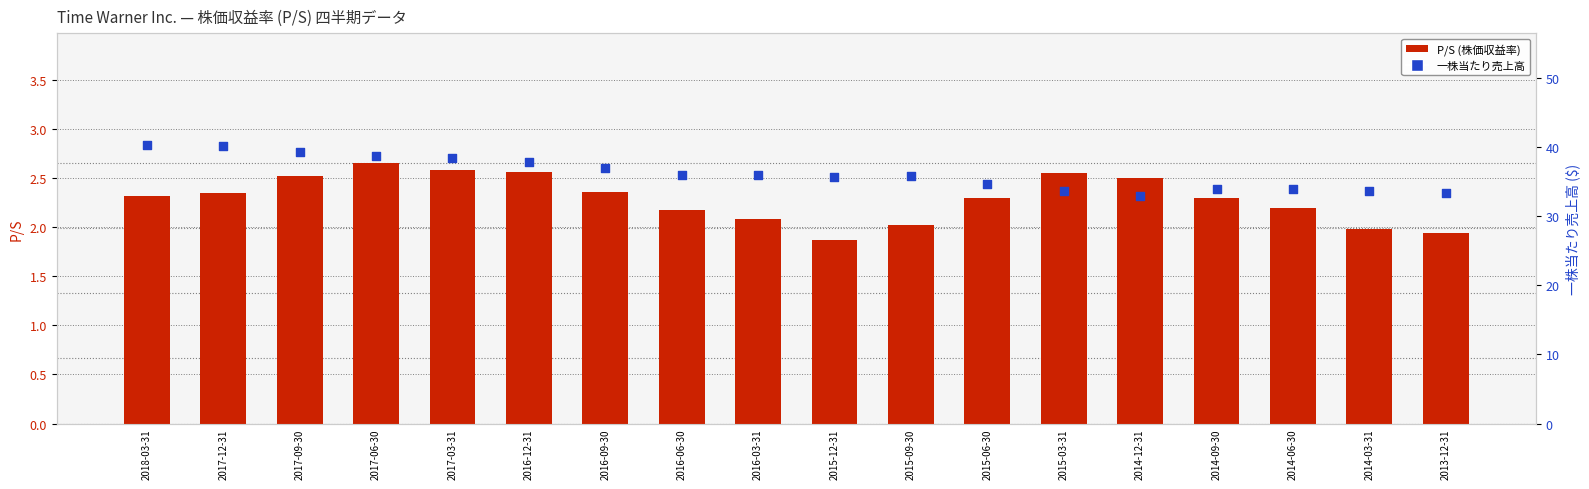

What is the total value across all series at 2017-09-30?

41.8